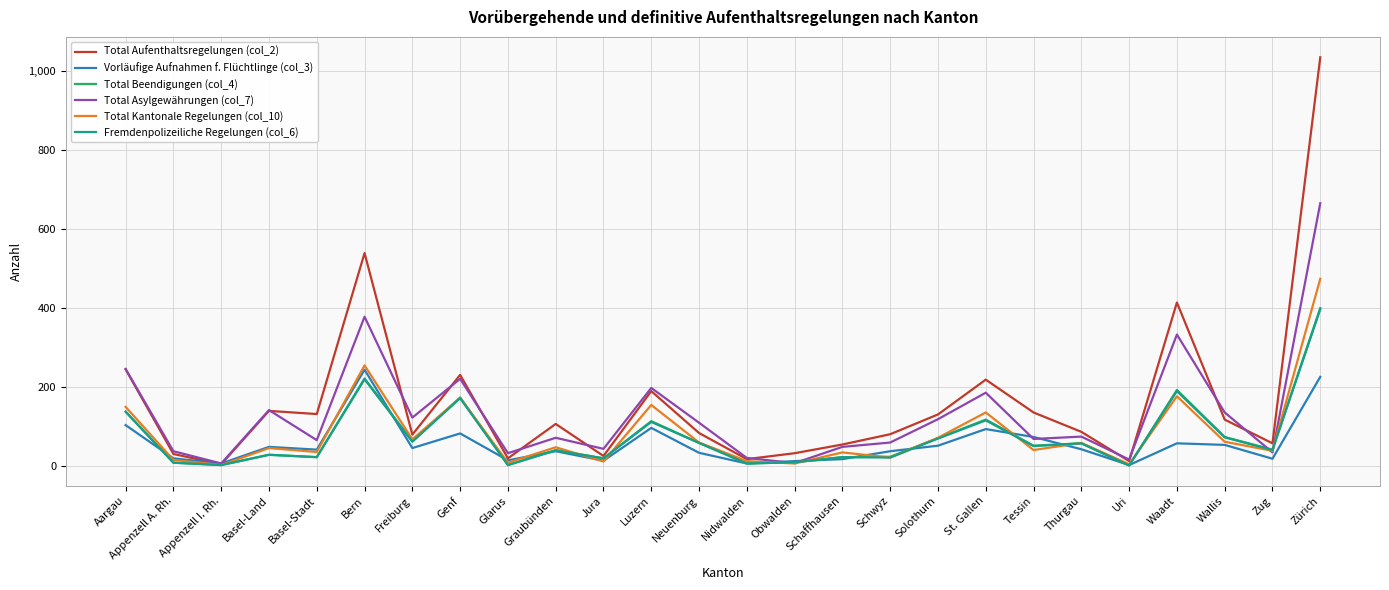

Read the Total Asylgewährungen (col_7) value at Schwyz, to the nearest 10.

60